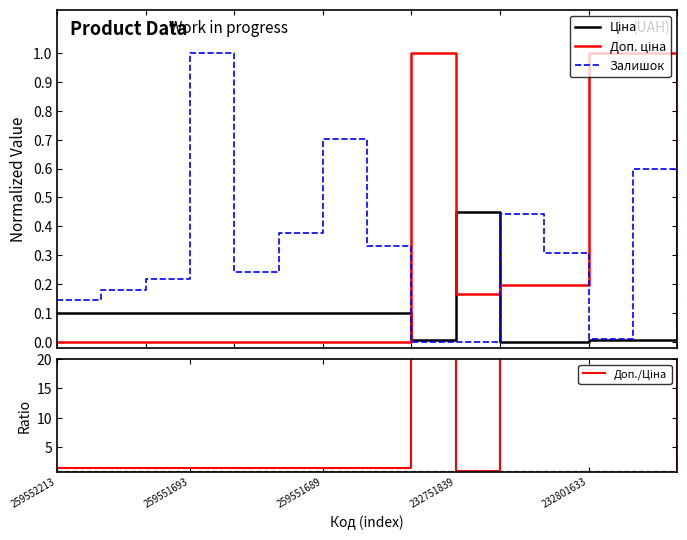

Read the Ціна value at 7.

0.1